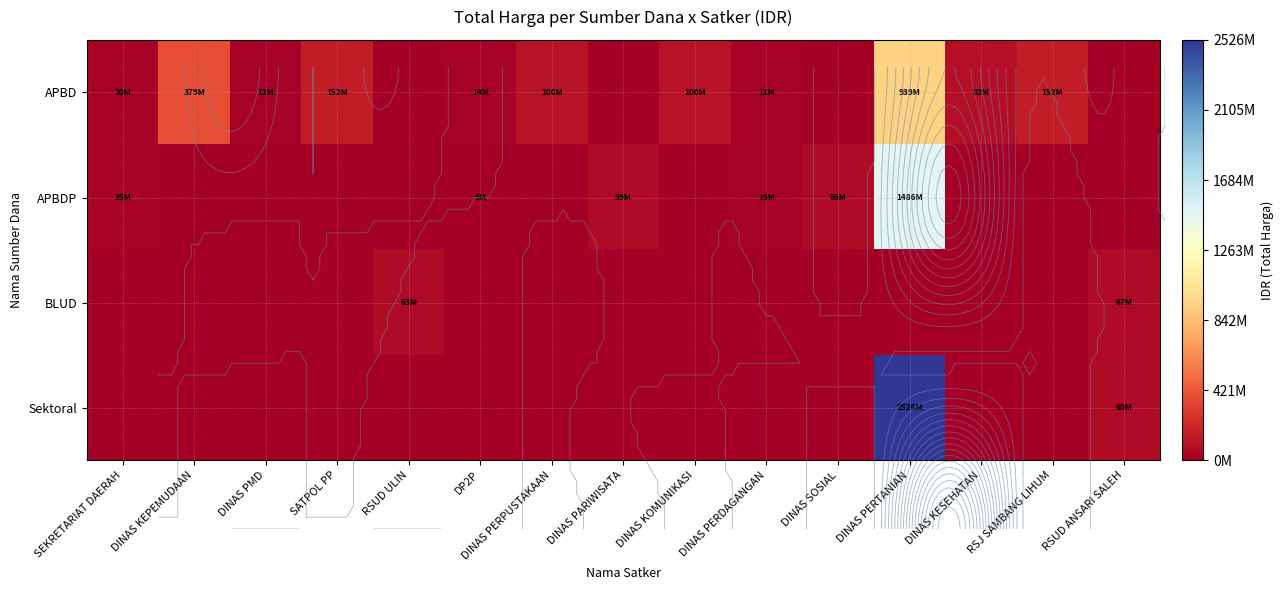

Which series has the largest total across all categories?

Sektoral